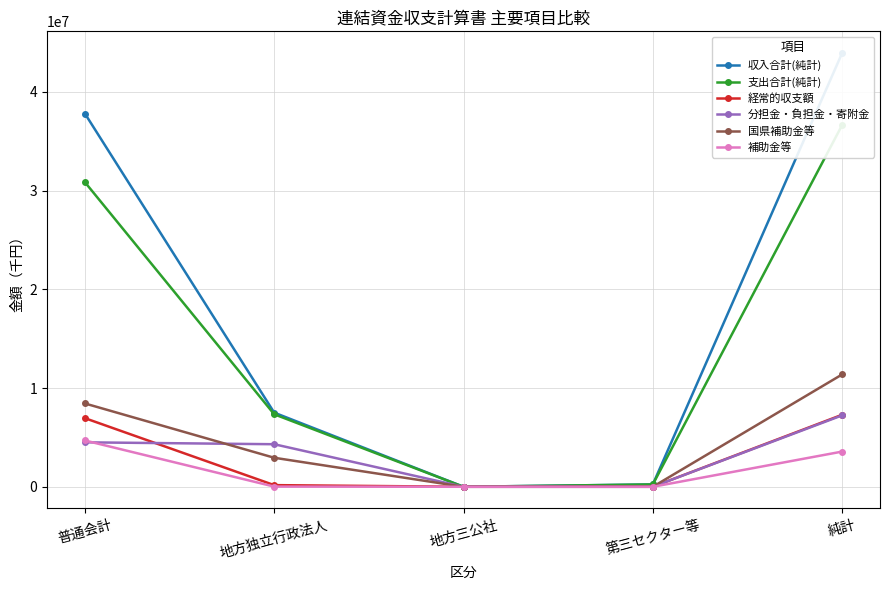

At which label does 補助金等 reach its peak?

普通会計